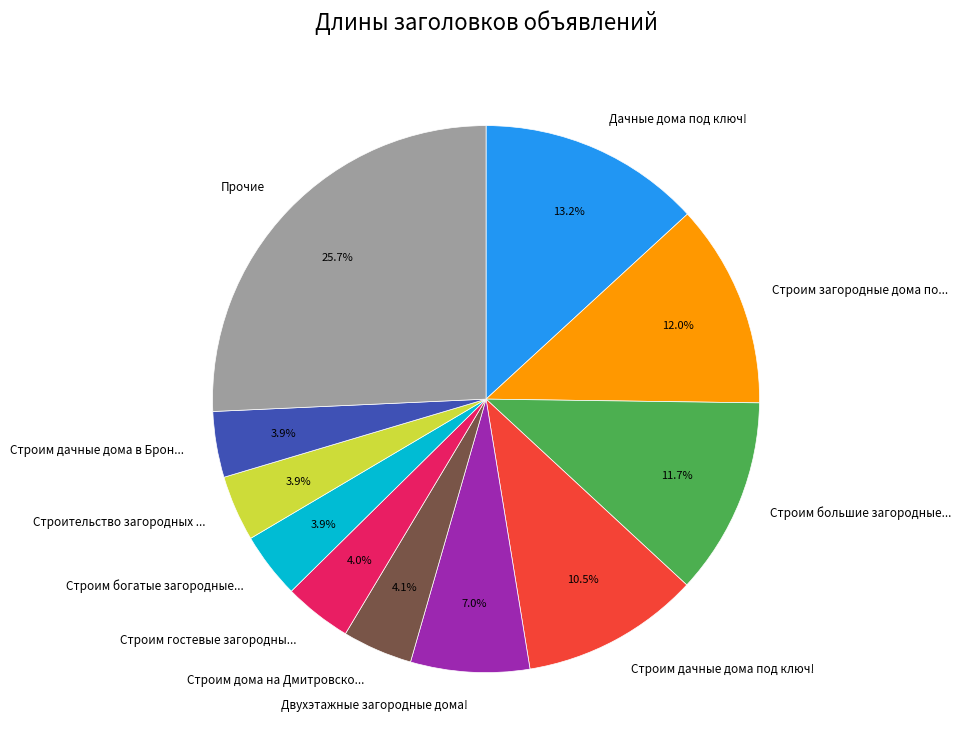

How many slices are in this pie chart?

11